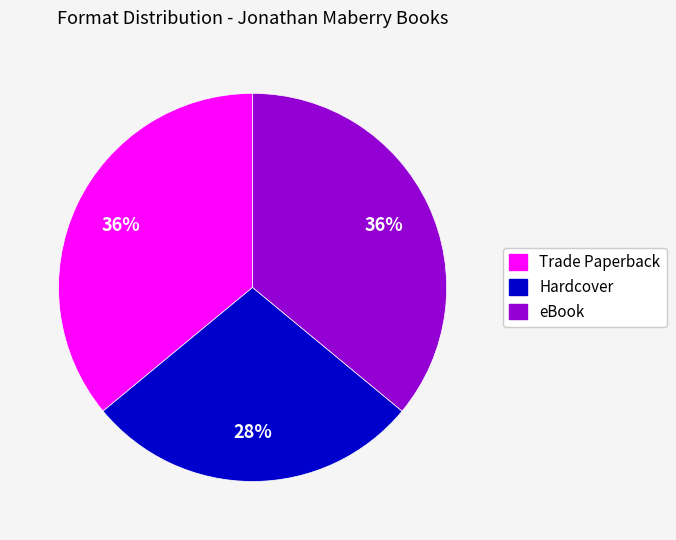

To the nearest percent, what is the combined percentage of Hardcover and Trade Paperback?

64%